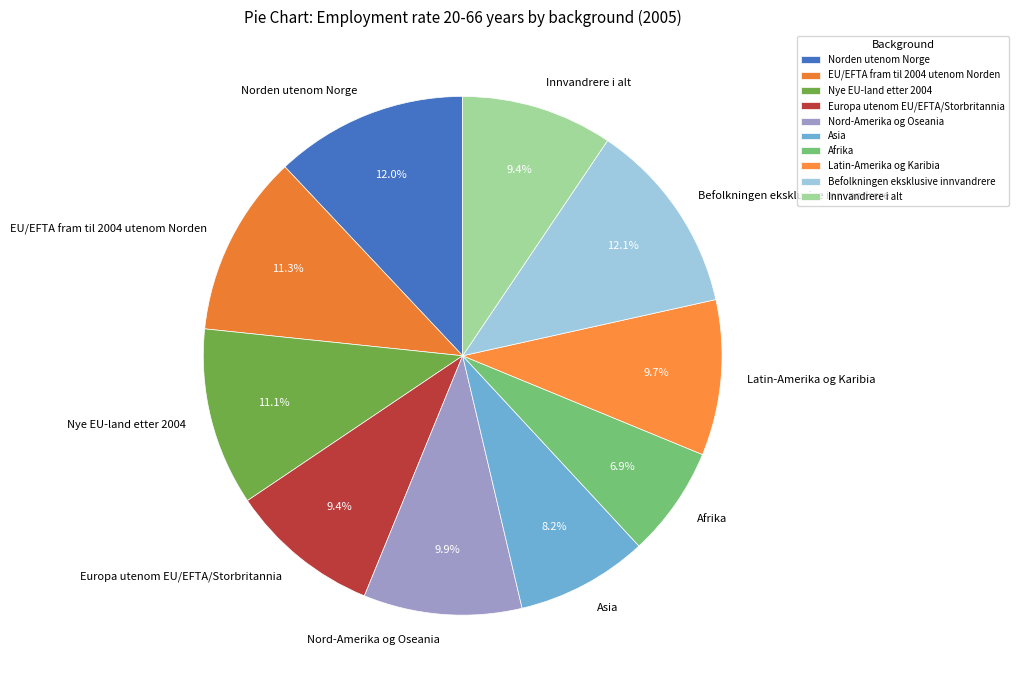

What percentage is NOT represented by Latin-Amerika og Karibia?

90.3%